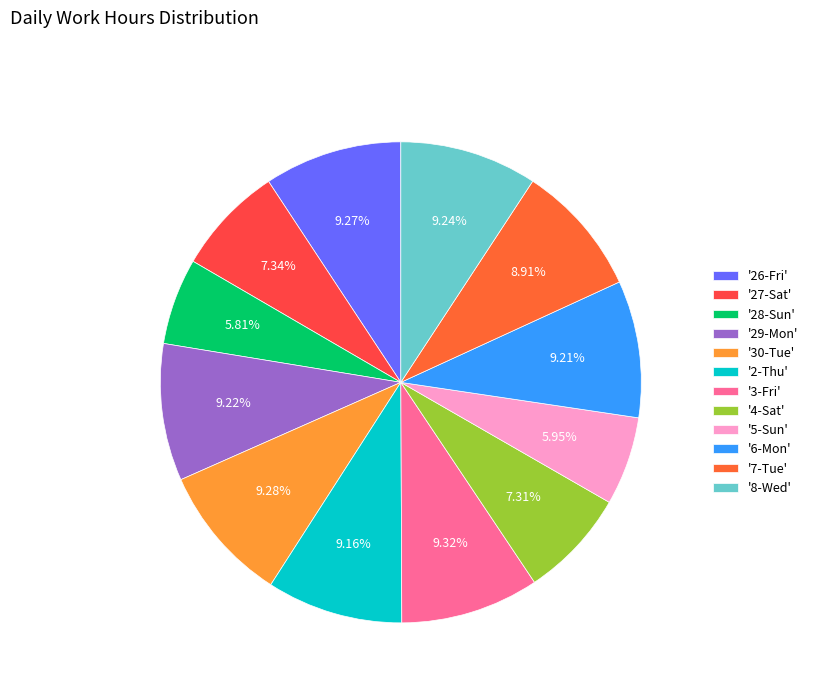

Which category has the biggest portion of the pie?

3-Fri